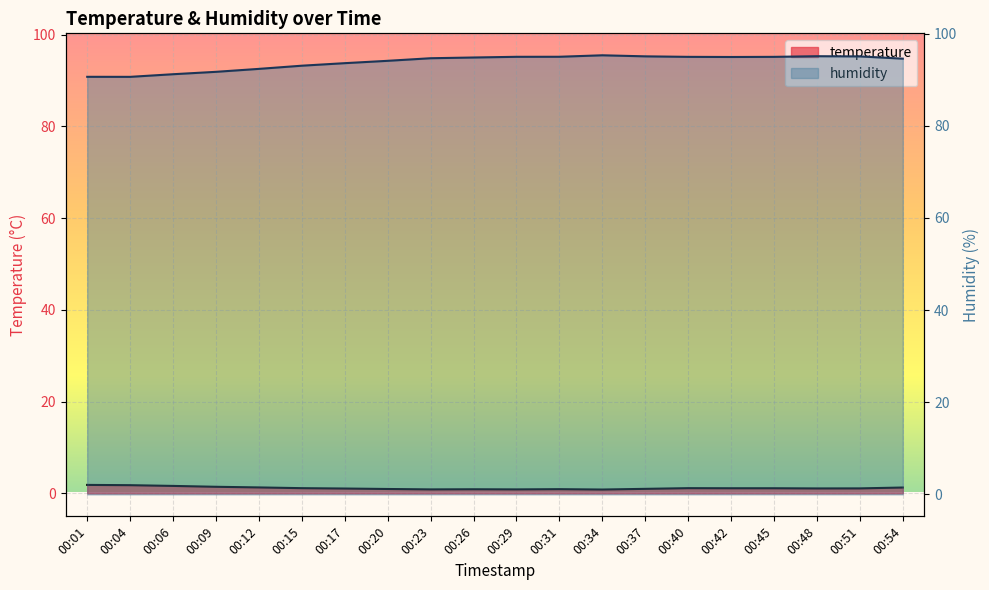

Rank the categories by humidity value from lowest to highest.

00:04, 00:01, 00:06, 00:09, 00:12, 00:15, 00:17, 00:20, 00:54, 00:23, 00:26, 00:42, 00:40, 00:45, 00:29, 00:31, 00:51, 00:37, 00:48, 00:34